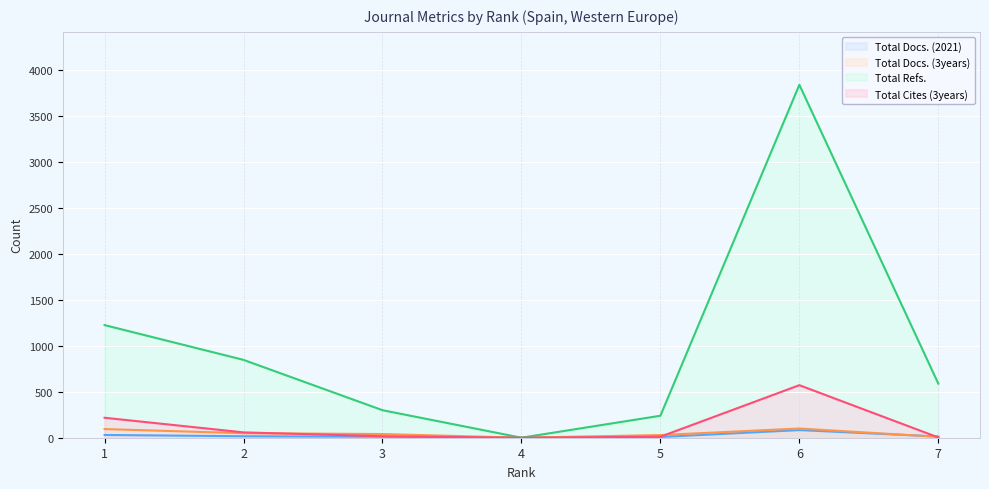

What are all the series names shown in the legend?

Total Docs. (2021), Total Docs. (3years), Total Refs., Total Cites (3years)